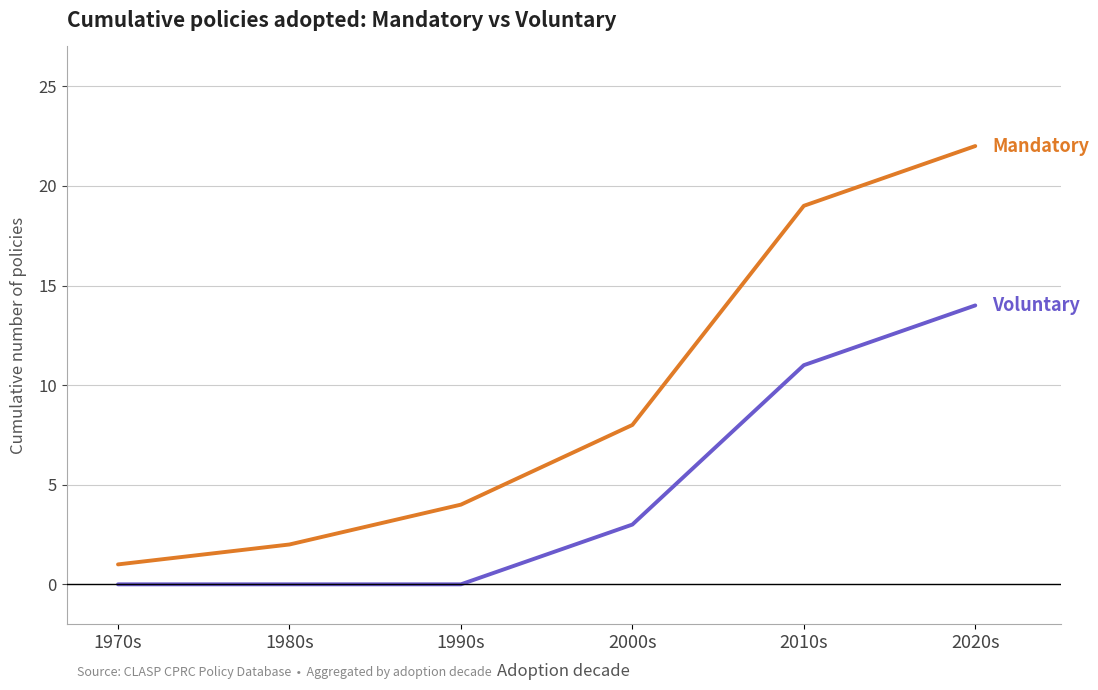

What is the difference between the highest and lowest values at 2010s?

8